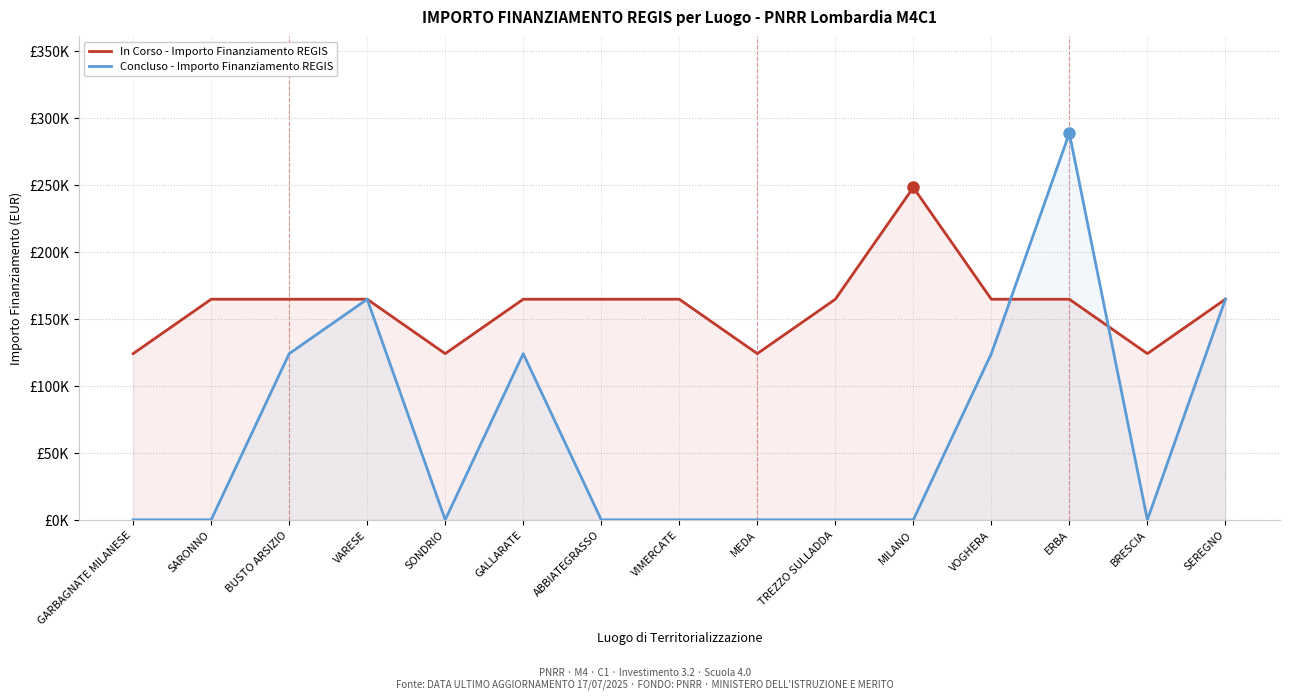

What is the spread (max minus min) of values at BUSTO ARSIZIO?

40599.7